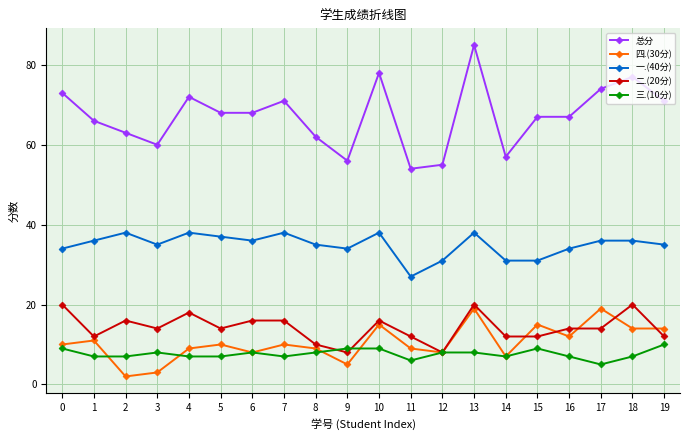

Is it true that 三.(10分) equals 13 at 8?

False